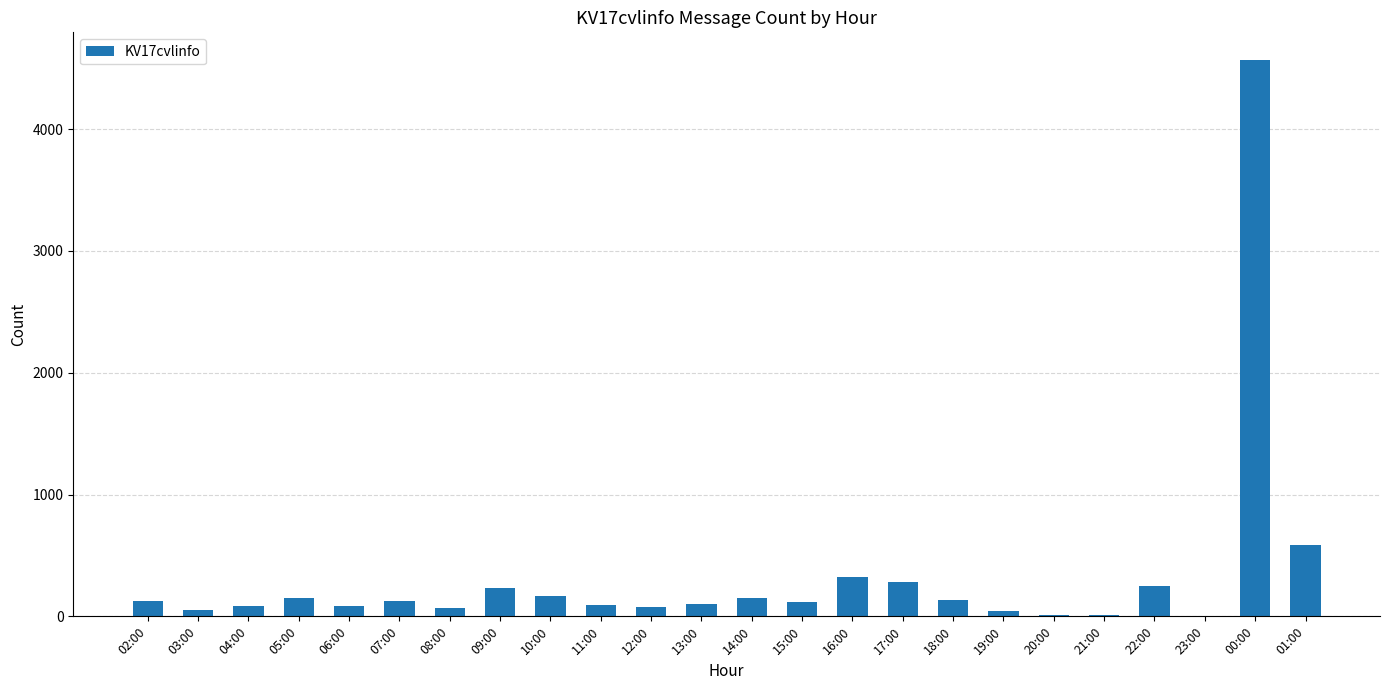

What is the change in value from 02:00 to 23:00?

-128